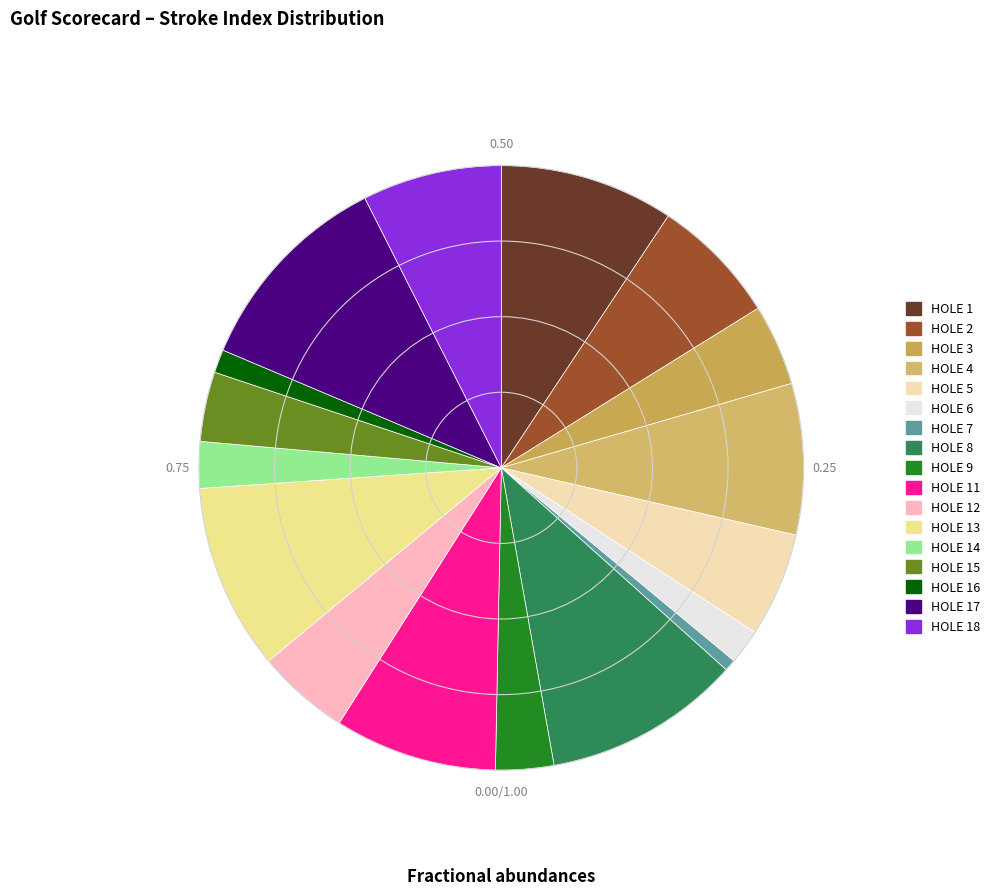

What is the change in value from HOLE 2 to HOLE 3?

-4